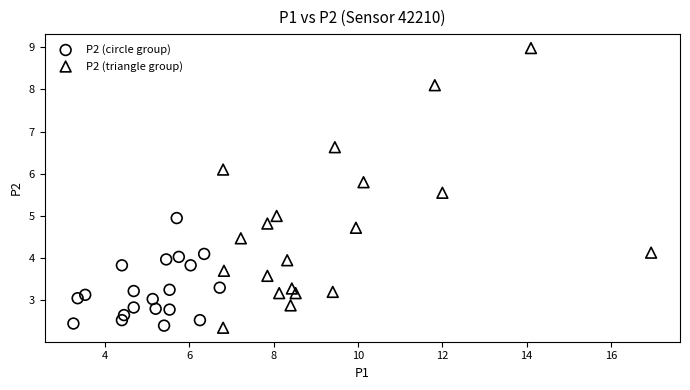

Which series has the widest spread of Y values?

P2 (triangle group)